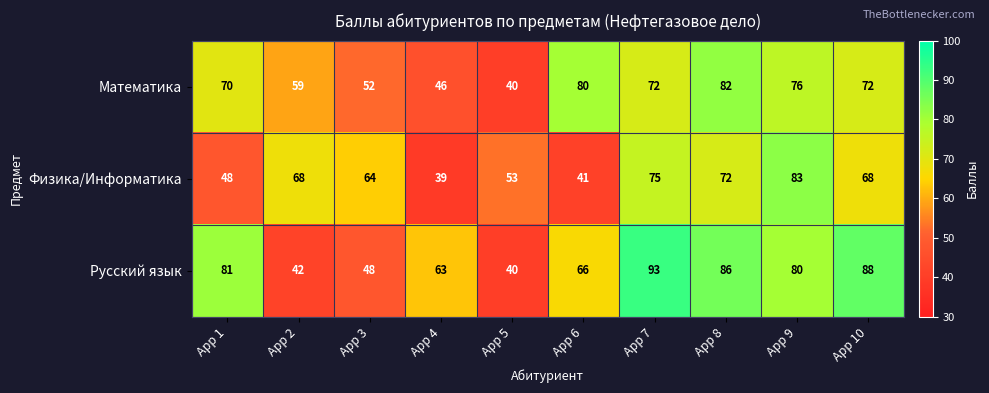

Reading left to right, list all the values displayed in this chart.

Математика: 70	59	52	46	40	80	72	82	76	72
Физика/Информатика: 48	68	64	39	53	41	75	72	83	68
Русский язык: 81	42	48	63	40	66	93	86	80	88